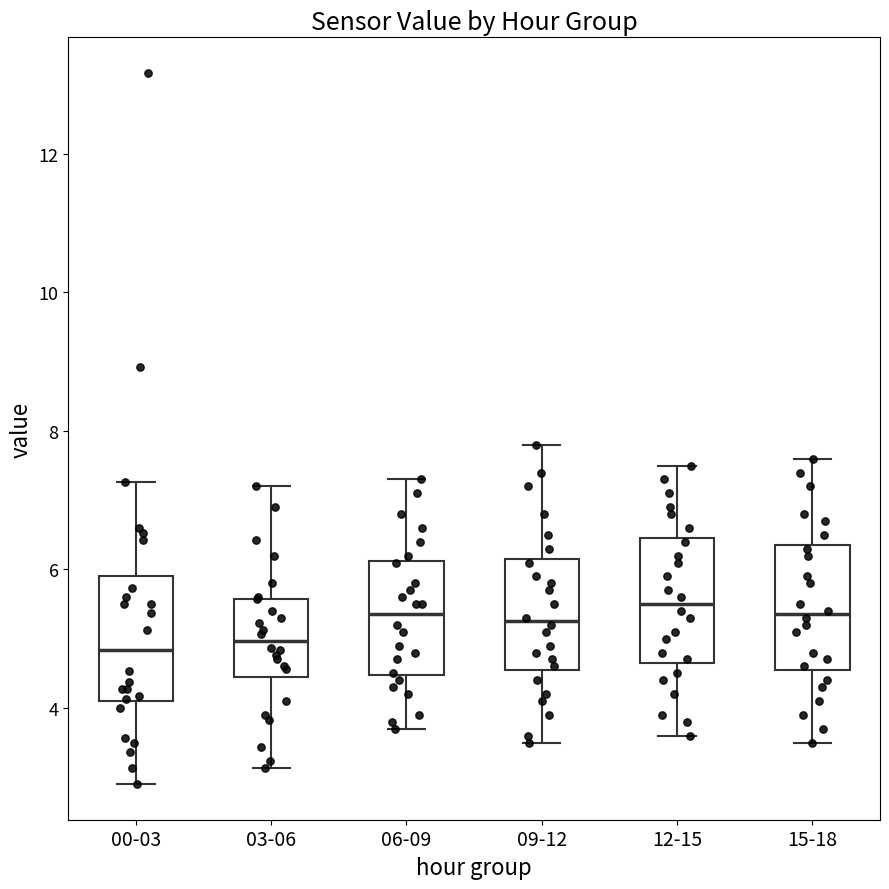

Where does the lower whisker of the box for 00-03 end on the y-axis? The values are not printed on the chart, so give them approximately, as read against the axis.

3.0